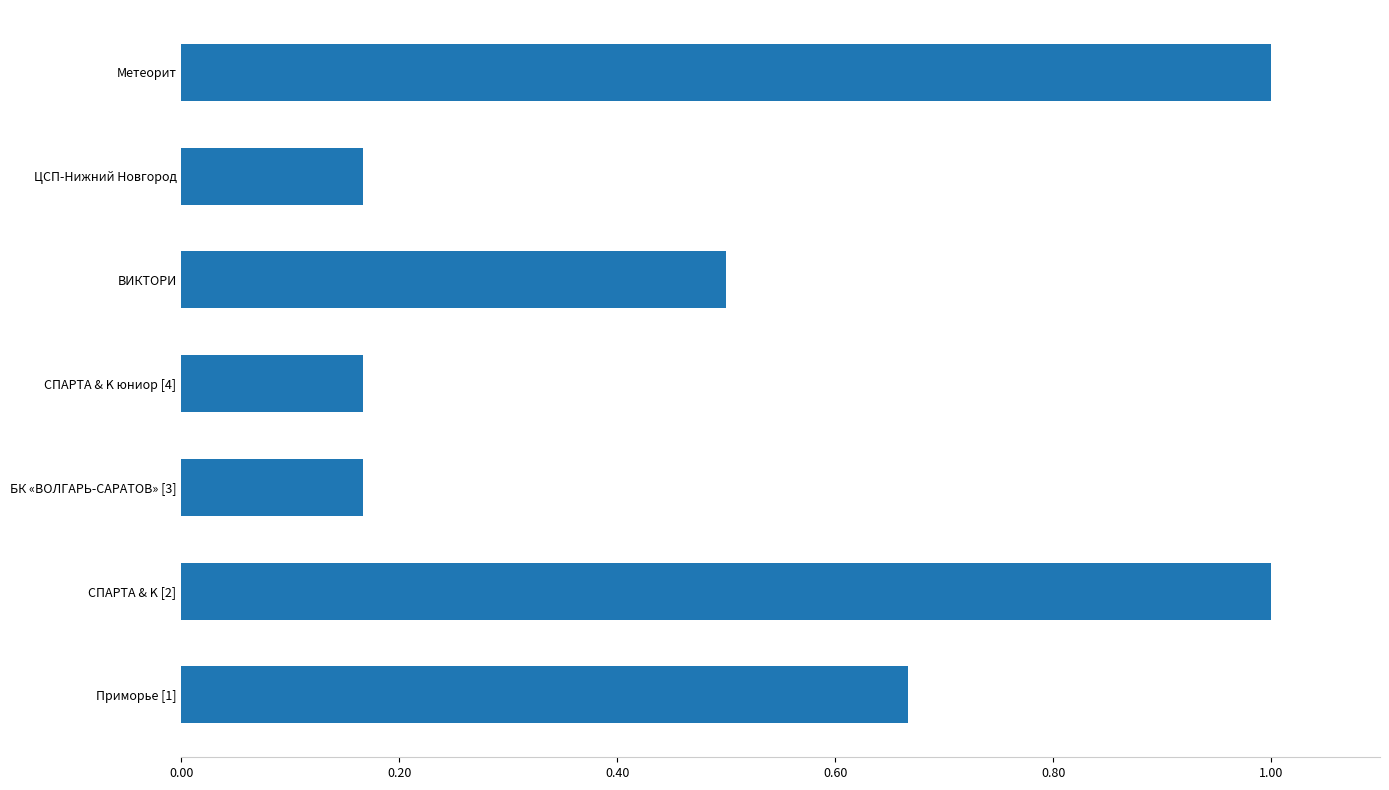

What is the greatest value displayed?

1.0